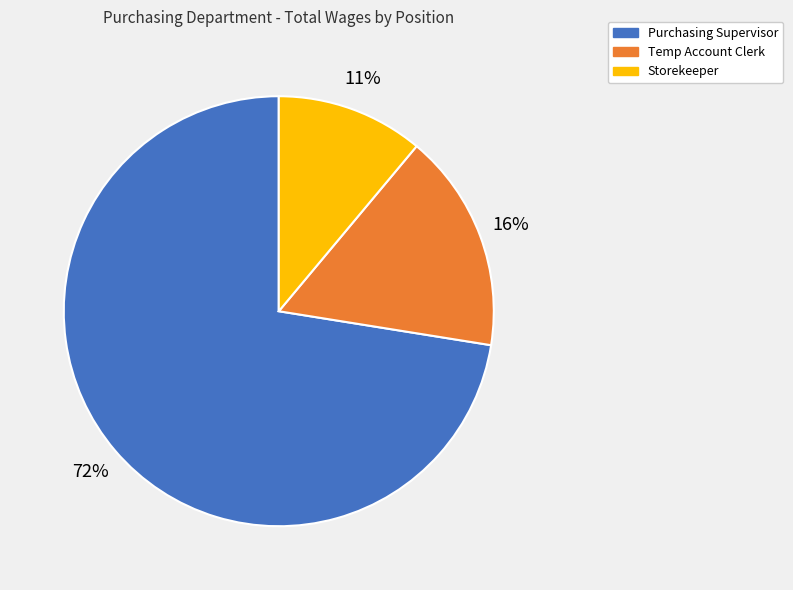

What is the ratio of the value at Purchasing Supervisor to the value at Storekeeper?

6.5